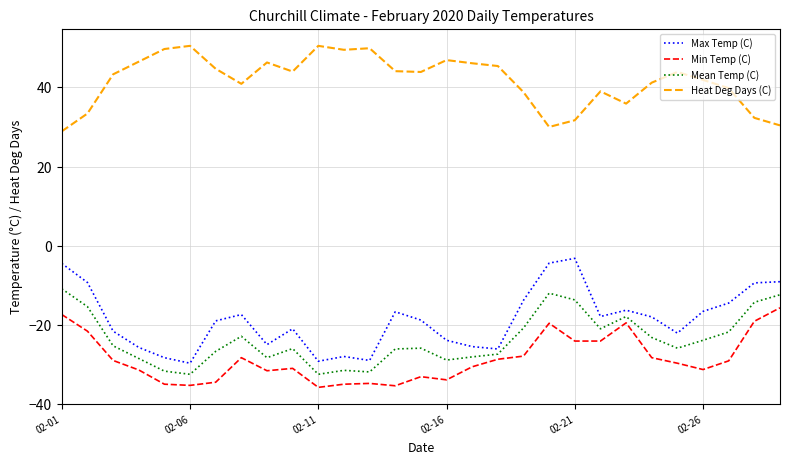

What is the smallest value displayed?

-35.8